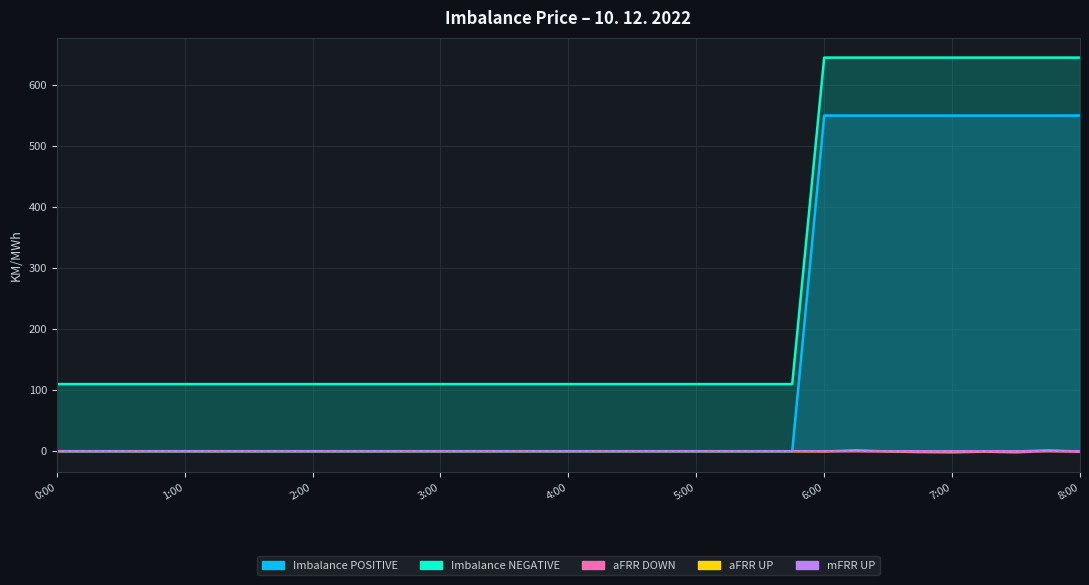

The value of aFRR DOWN at 4:15 is -1.6. True or false?

False